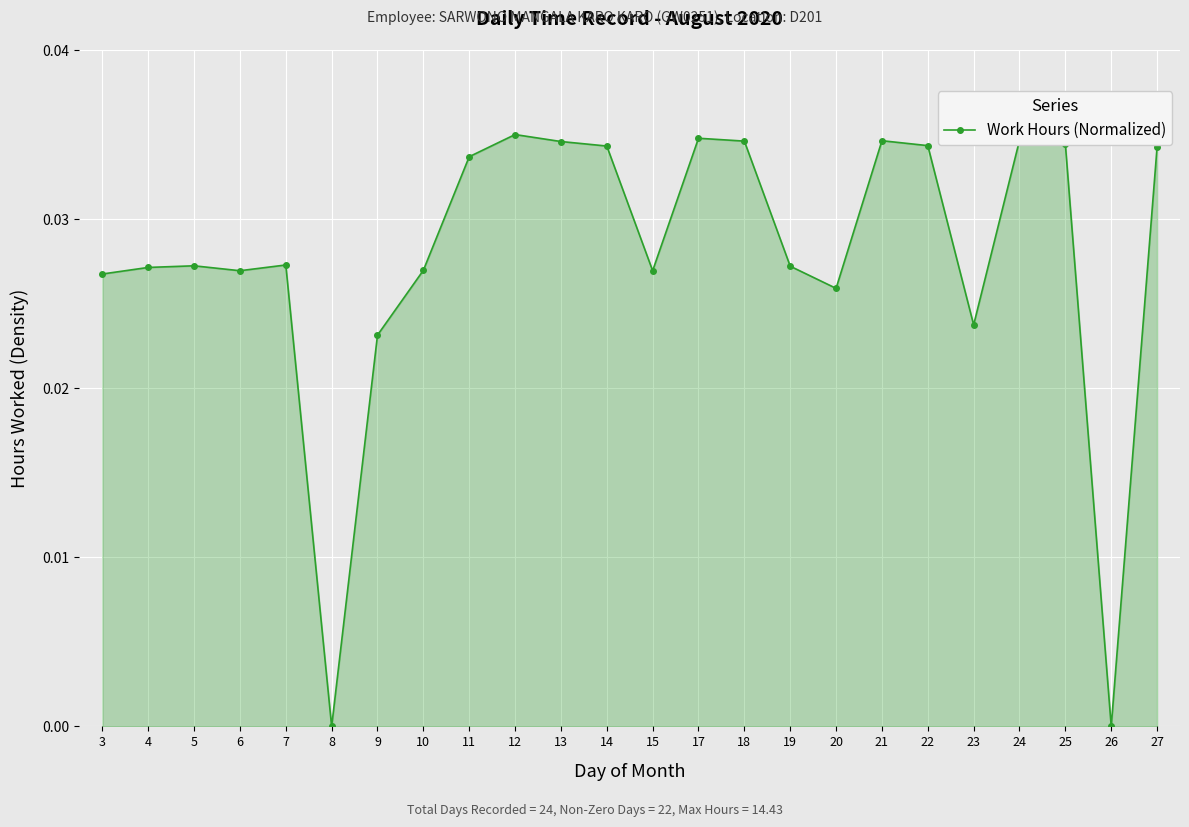

True or false: the data has more than 2 interior local peaks.

True